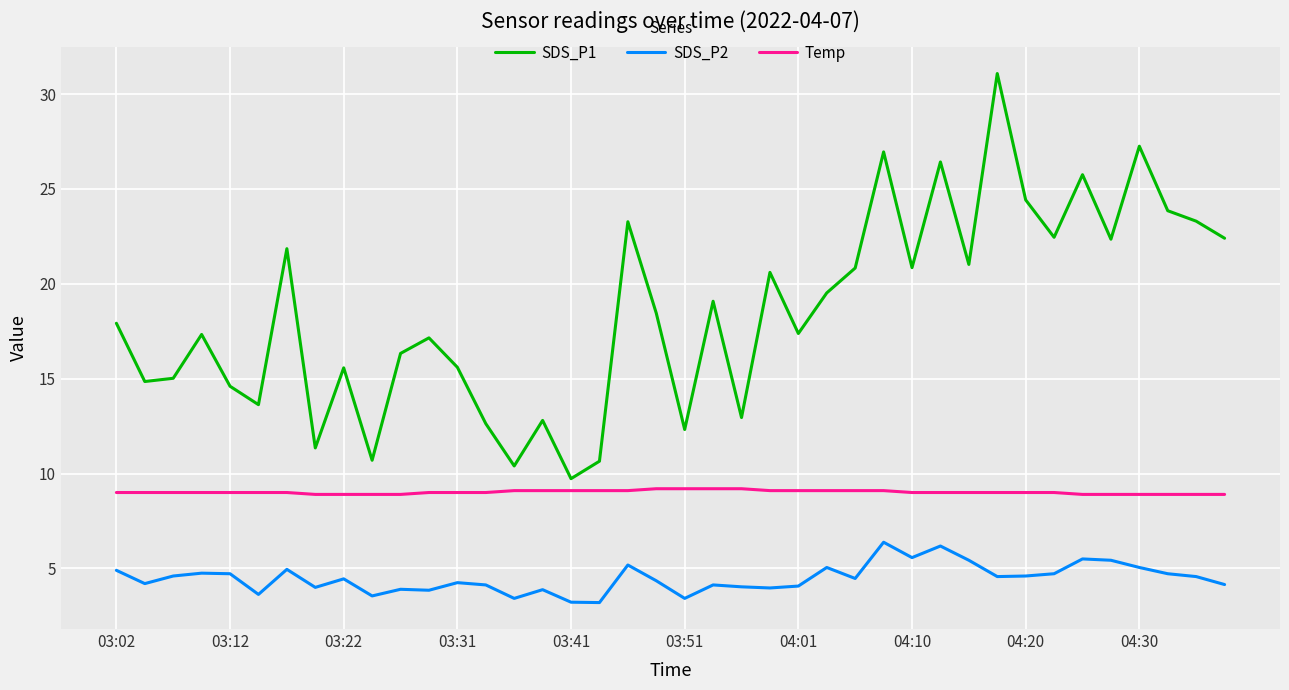

Rank the series by their maximum value, from highest to lowest.

SDS_P1, Temp, SDS_P2